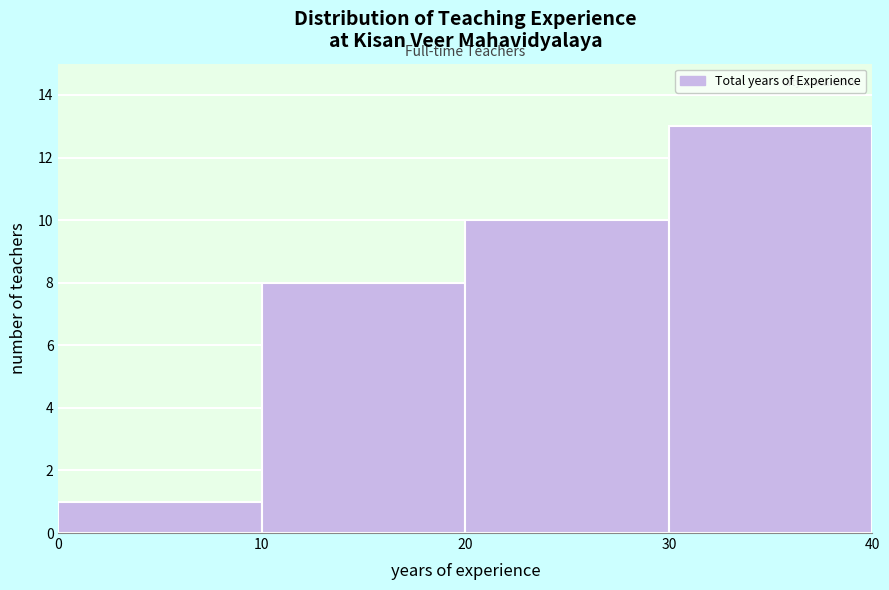

Over which range of the x-axis is the bar tallest?

30 to 40